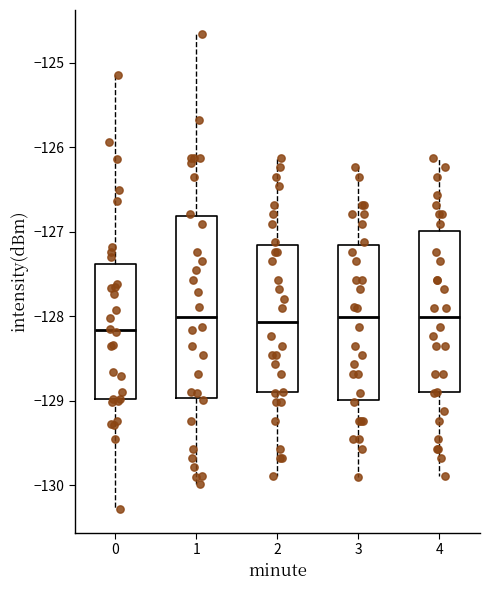

Comparing the boxes themselves (not the whiskers), which one is the tallest?

1